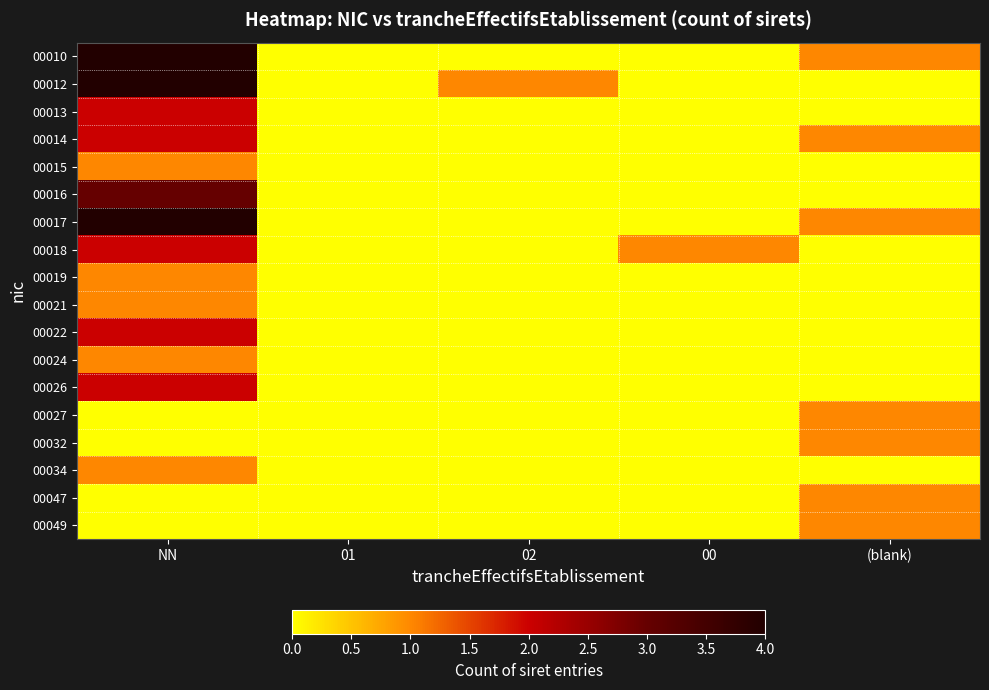

At how many categories does at least one series exceed 1?

1